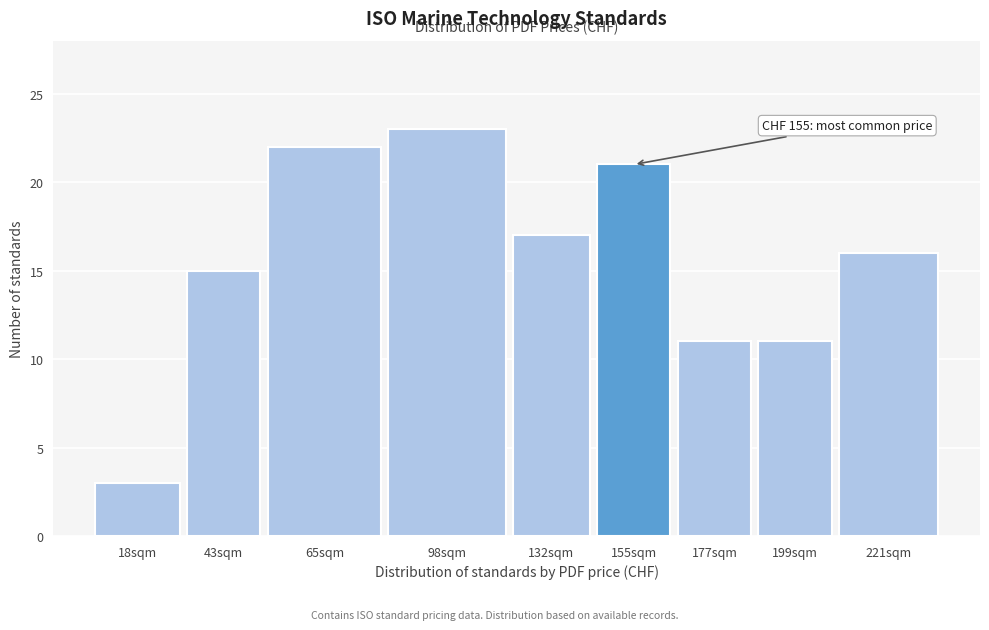

Reading right to left, extract all data points from this chart.

221sqm=16	199sqm=11	177sqm=11	155sqm=21	132sqm=17	98sqm=23	65sqm=22	43sqm=15	18sqm=3